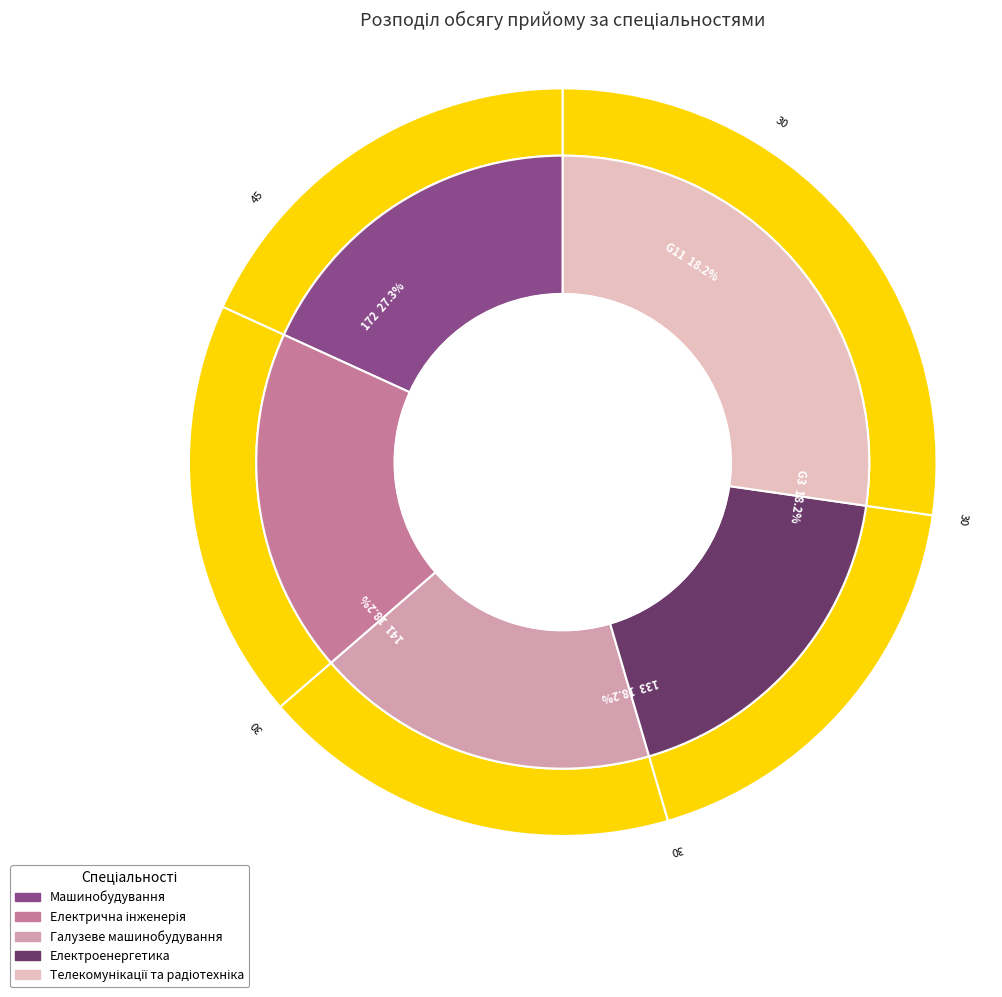

What percentage is the G3 slice, to the nearest percent?

18%